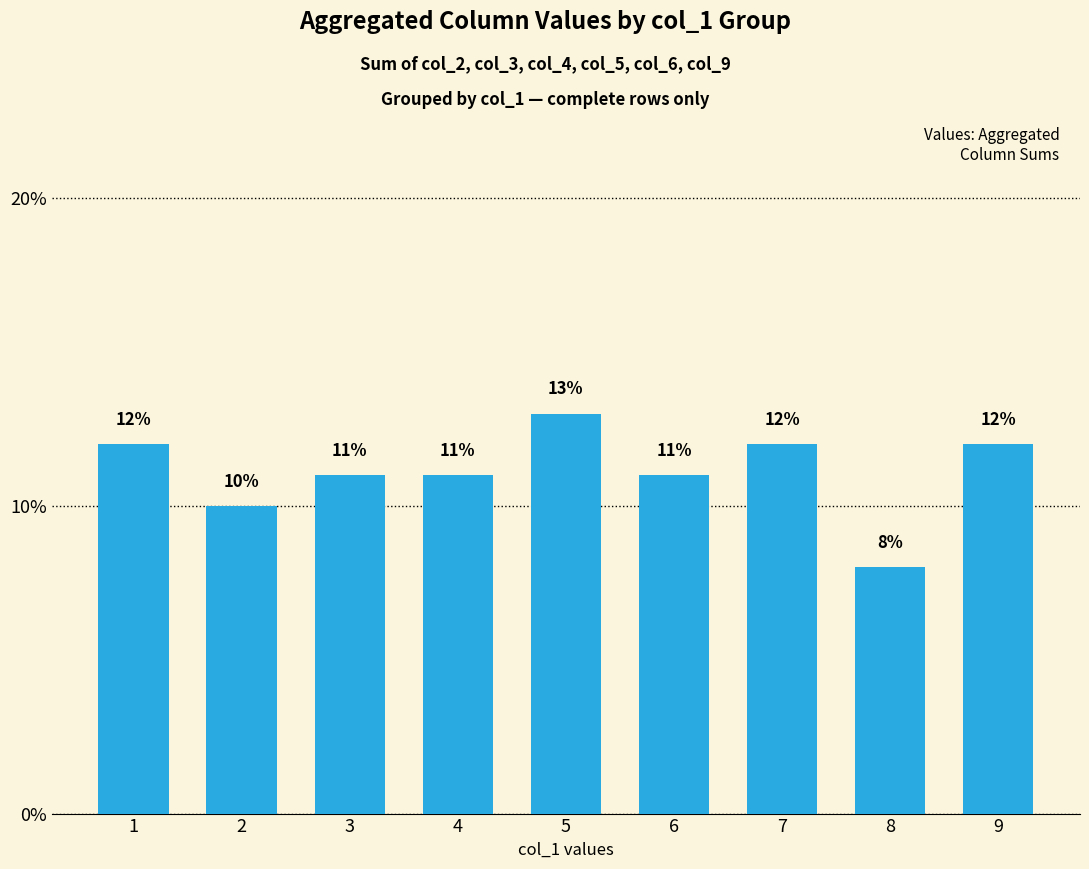

What is the smallest value displayed?

8